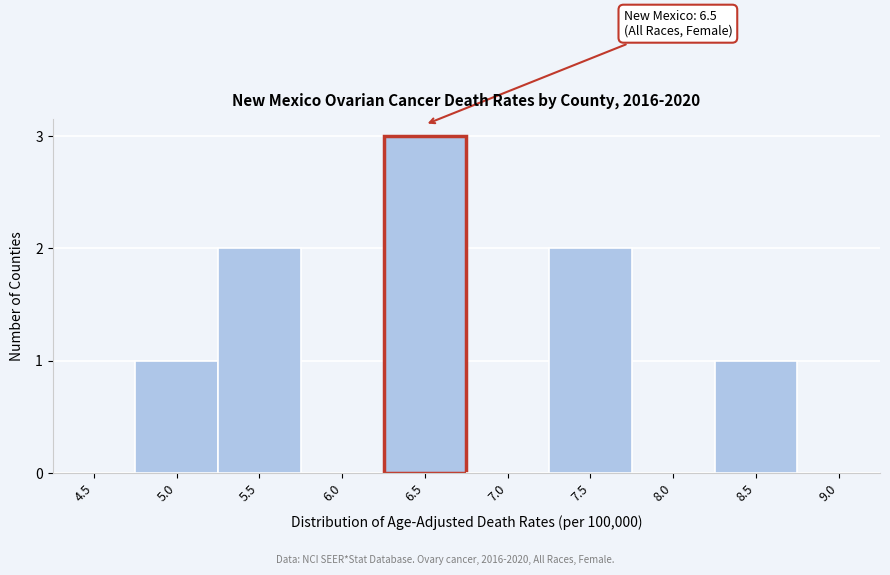

Reading left to right, extract all data points from this chart.

4.5=0	5.0=1	5.5=2	6.0=0	6.5=3	7.0=0	7.5=2	8.0=0	8.5=1	9.0=0